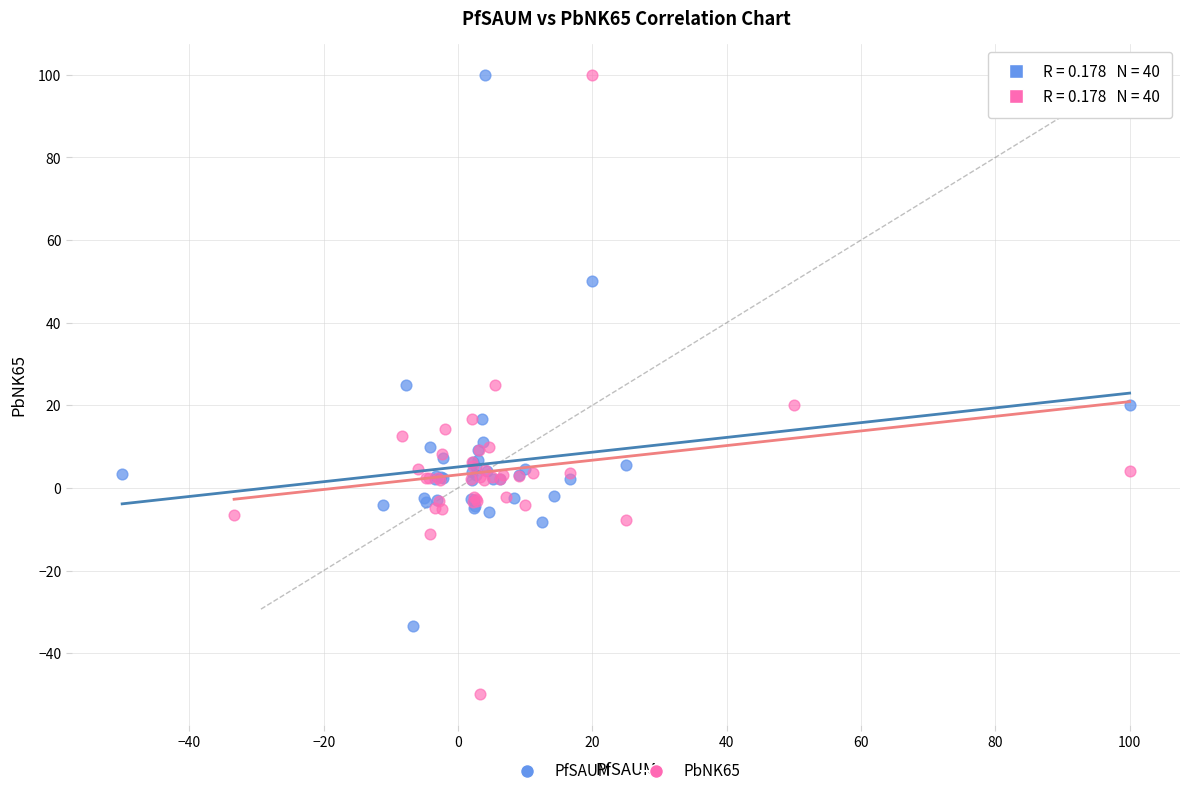

Which series reaches the minimum Y coordinate?

PbNK65